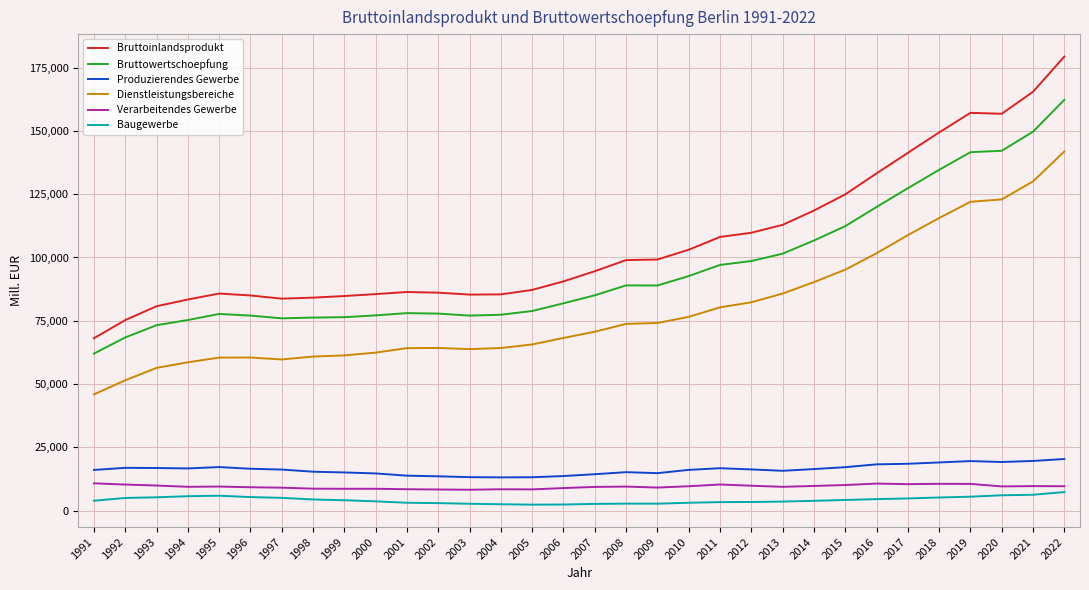

What is the average value of the Produzierendes Gewerbe series?

16243.0